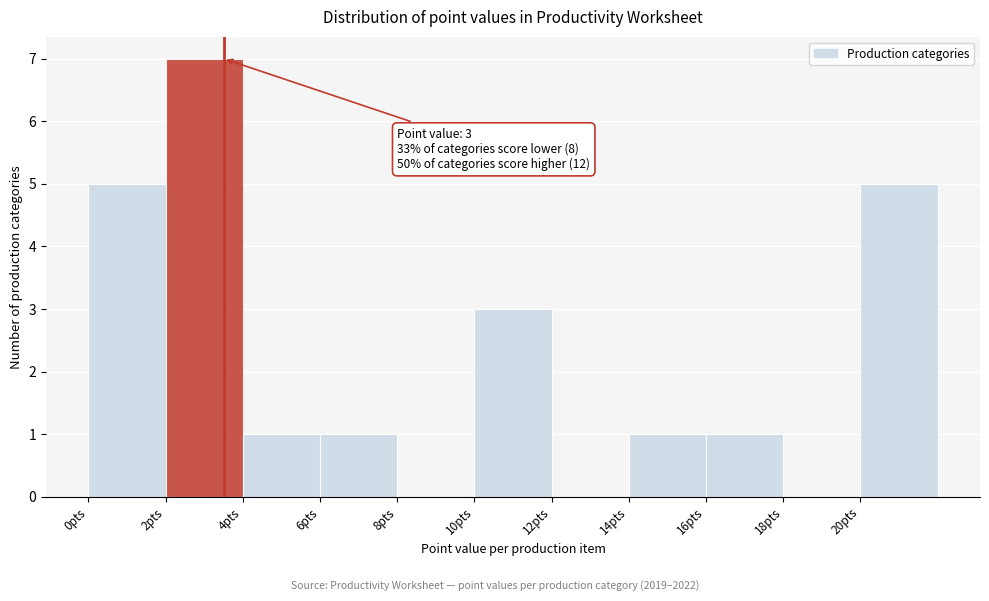

Over which range of the x-axis is the bar tallest?

2 to 4